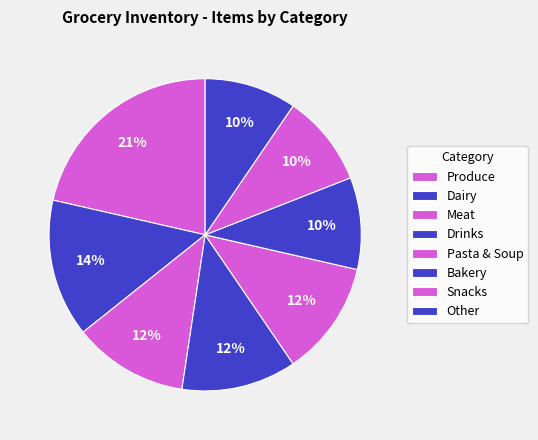

The Meat slice represents 20% of the pie. True or false?

False